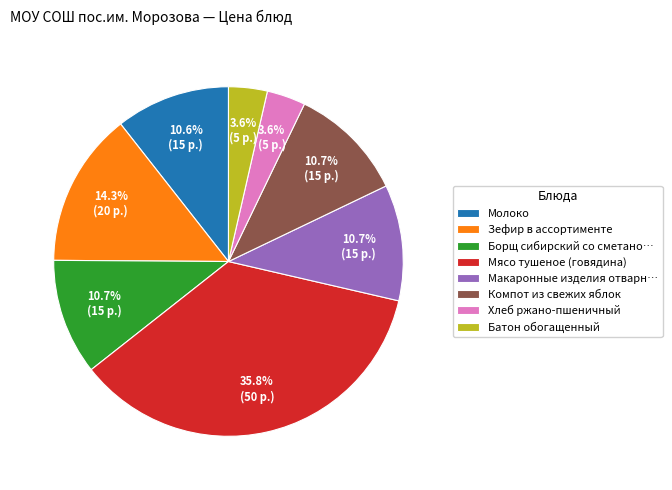

Is Хлеб ржано-пшеничный the majority of the pie?

No